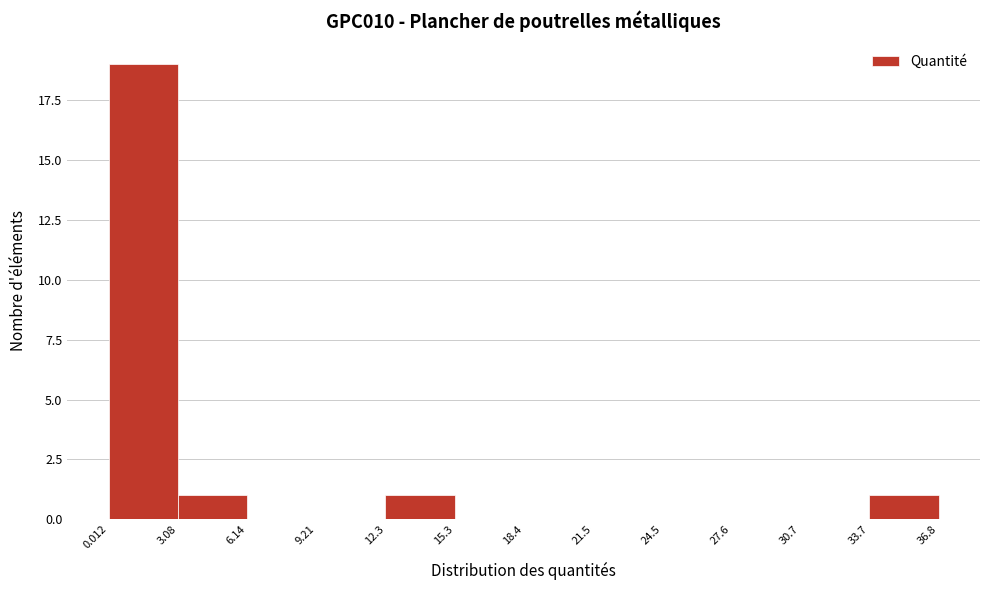

Which range on the x-axis has the tallest bar?

0.012 to 3.08